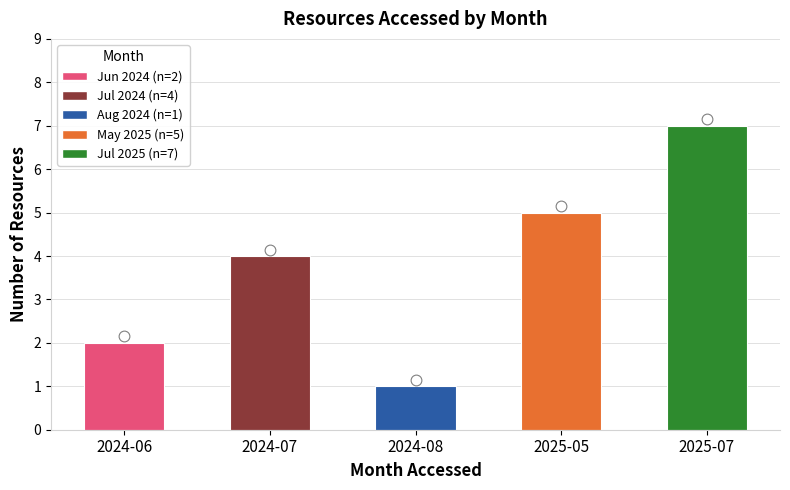

Between 2025-07 and 2025-05, which is larger?

2025-07